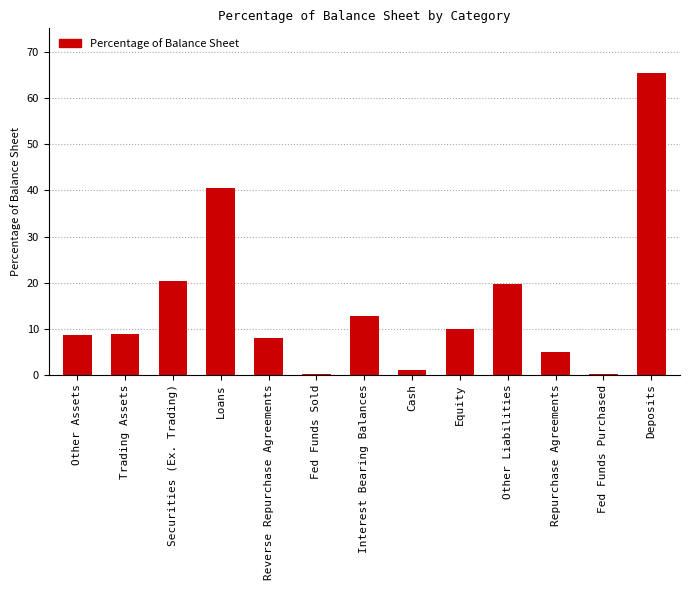

Are the bars grouped side by side (vs. stacked)?

No